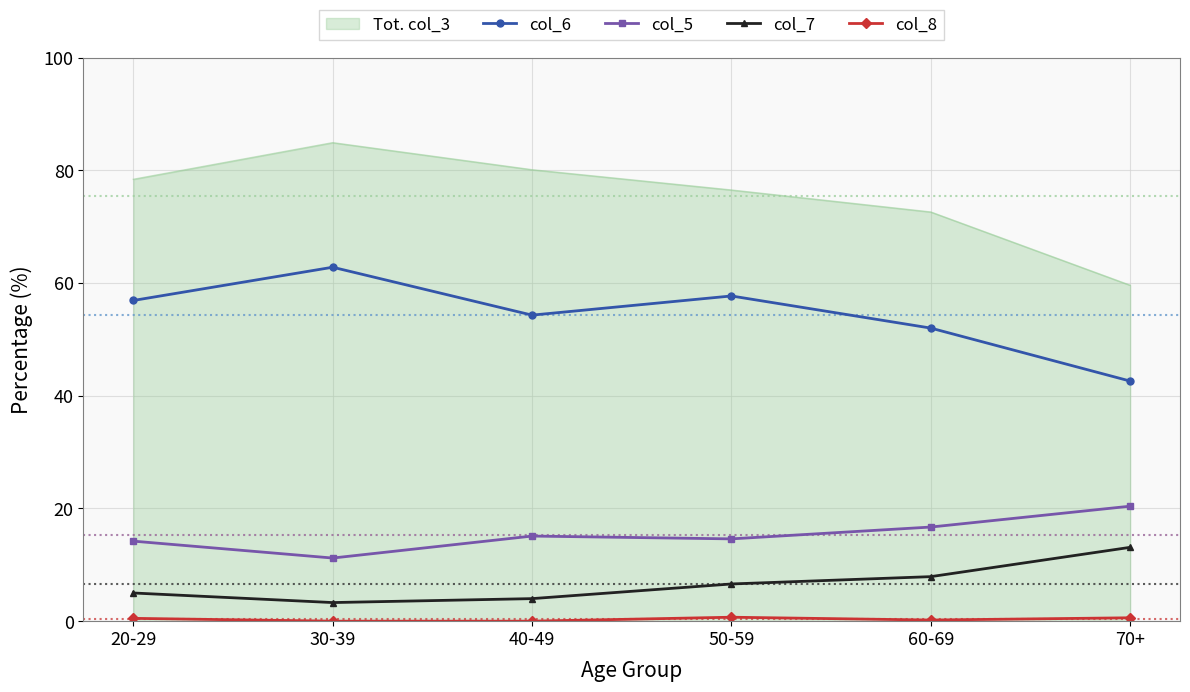

The col_7 series shows 6.6 at 50-59. True or false?

True